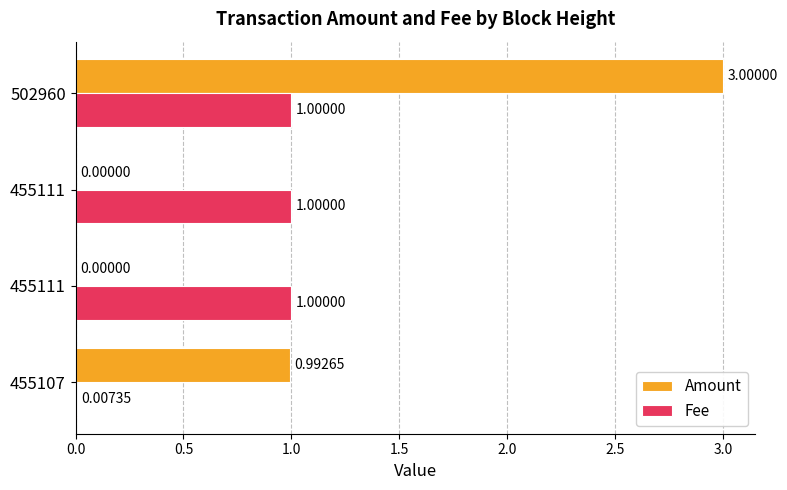

What are all the series names shown in the legend?

Amount, Fee